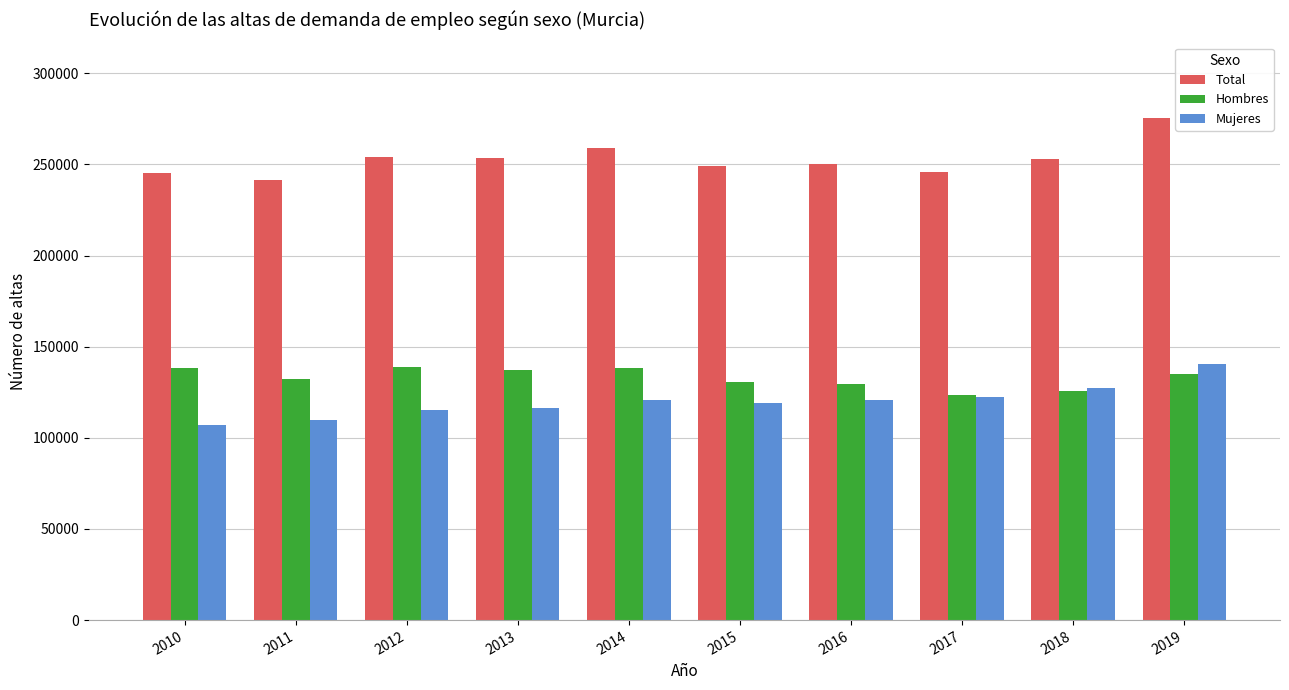

Which series has the largest total across all categories?

Total